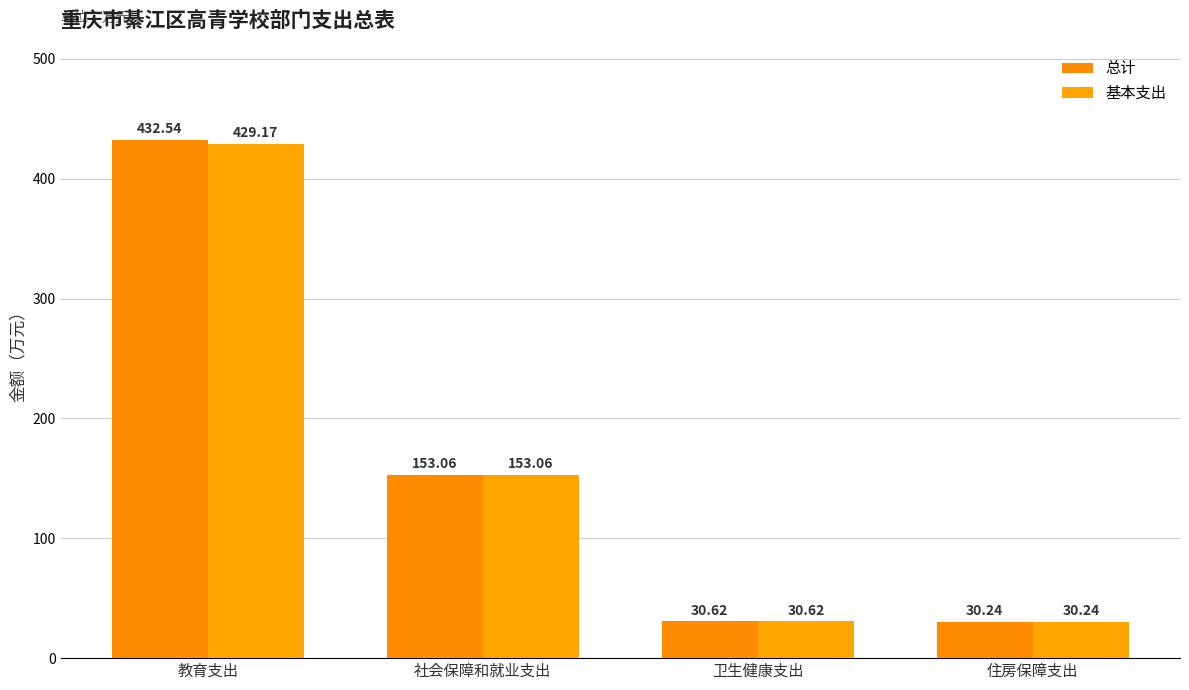

What is the sum of all 基本支出 values?

643.1